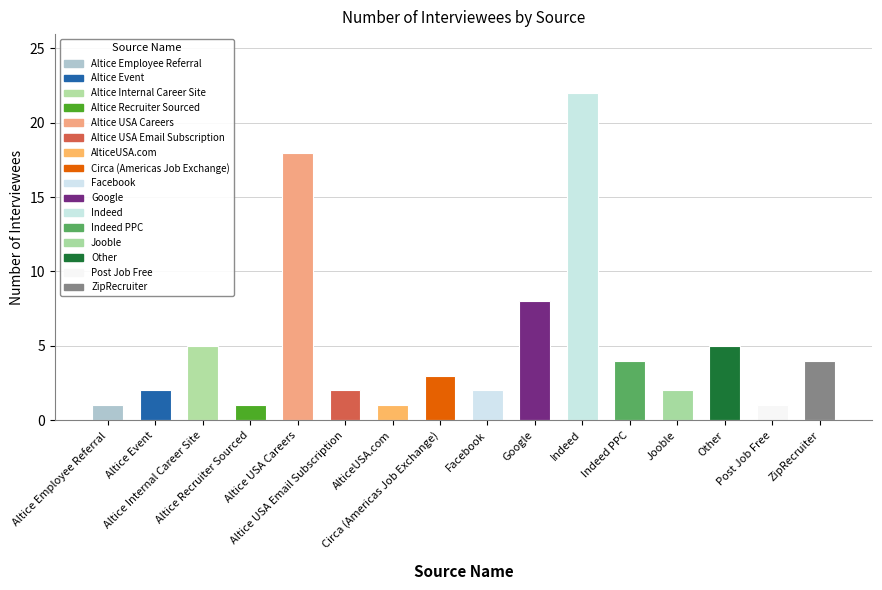

At which category does the chart reach its peak across all series?

Indeed